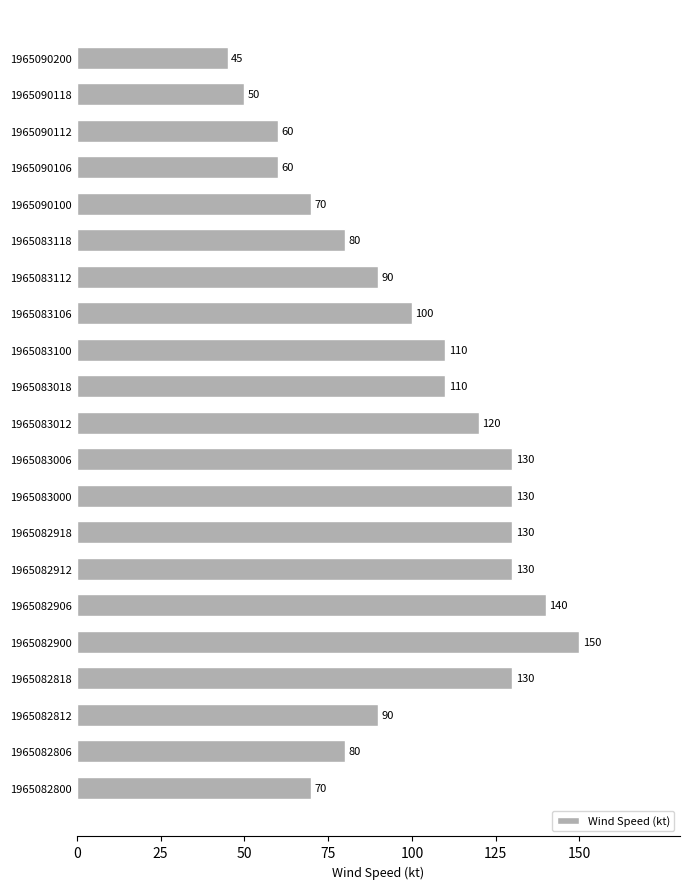

What is the change in value from 1965082900 to 1965083018?

-40